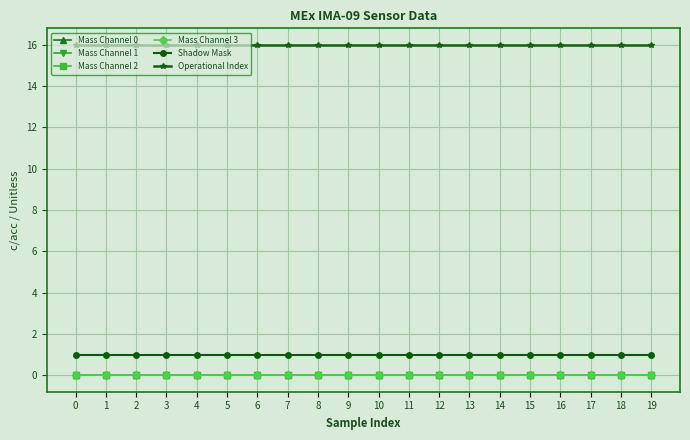

Is this an area chart (filled region under the line)?

No